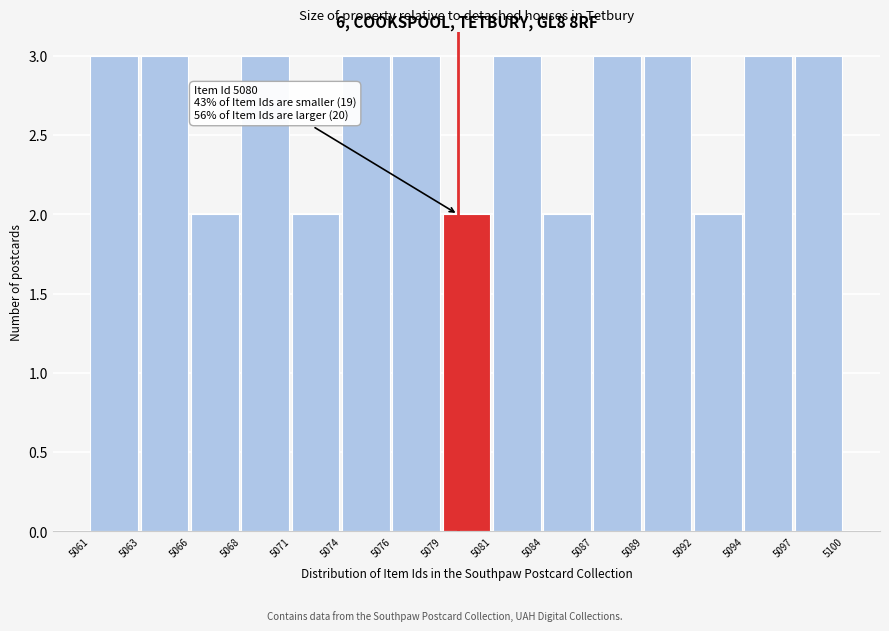

Reading left to right, transcribe all the data shown in this chart.

5061=3	5063=3	5066=2	5068=3	5071=2	5074=3	5076=3	5079=2	5081=3	5084=2	5087=3	5089=3	5092=2	5094=3	5097=3